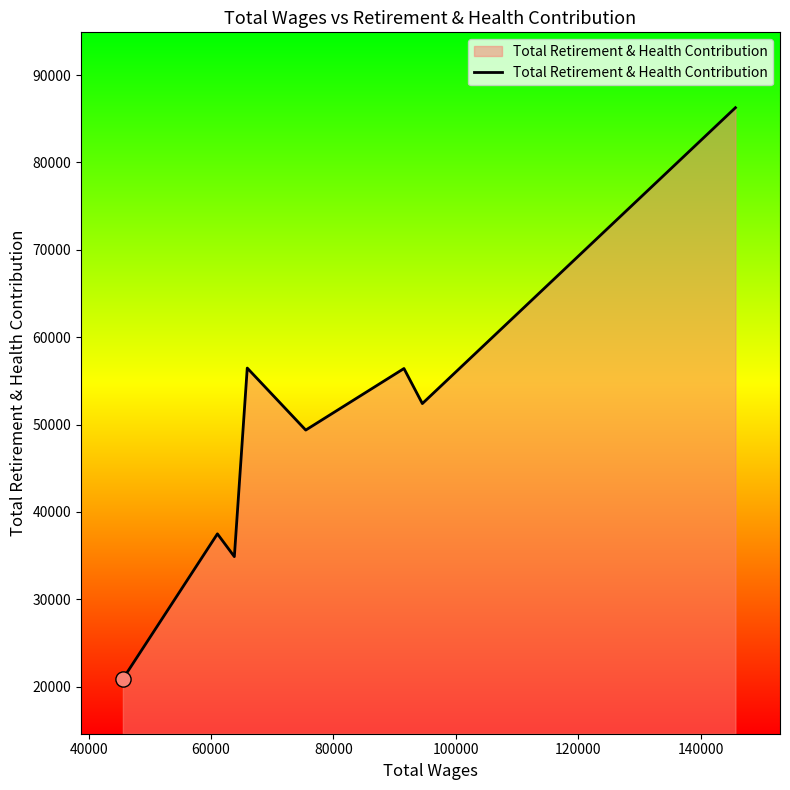

How many interior local peaks (higher than both neighbors) does the data have?

3